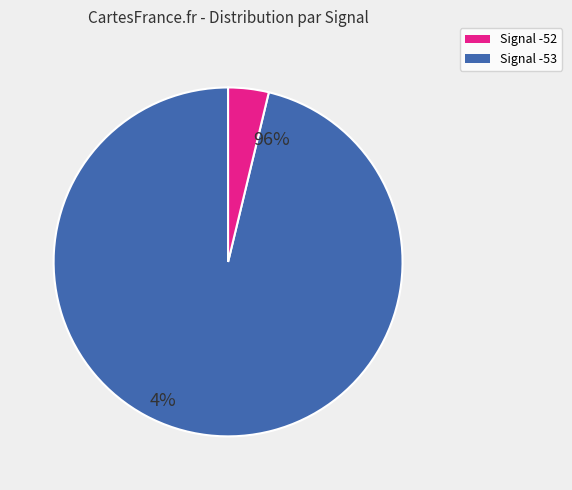

Is there any slice that represents more than half of the pie?

Yes